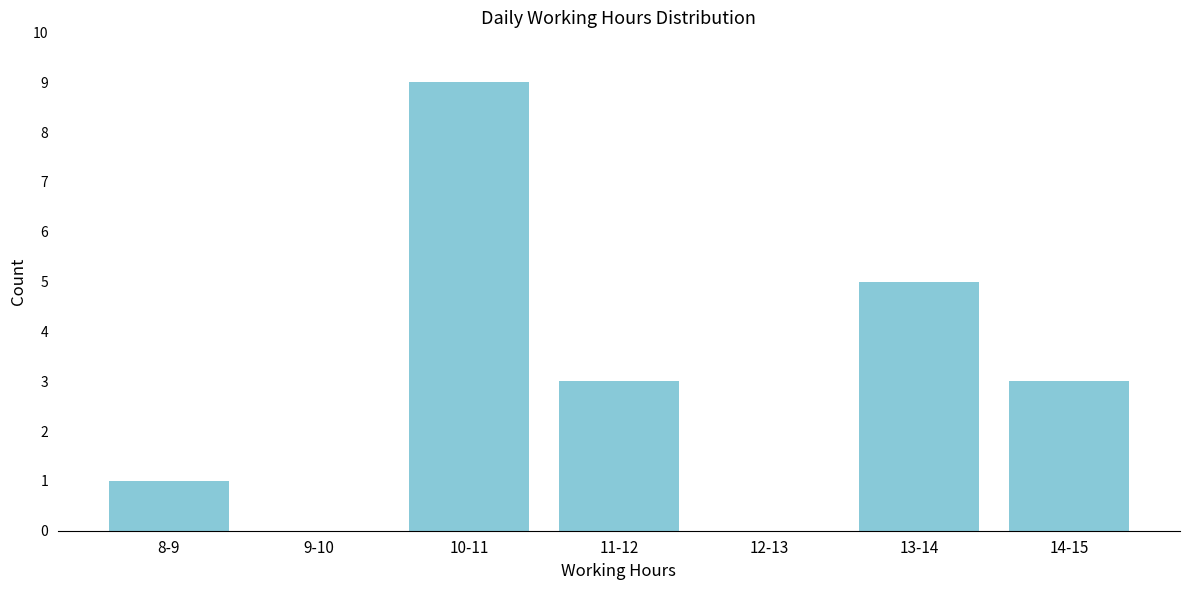

Reading left to right, what are all the values shown in this chart?

8-9=1	9-10=0	10-11=9	11-12=3	12-13=0	13-14=5	14-15=3